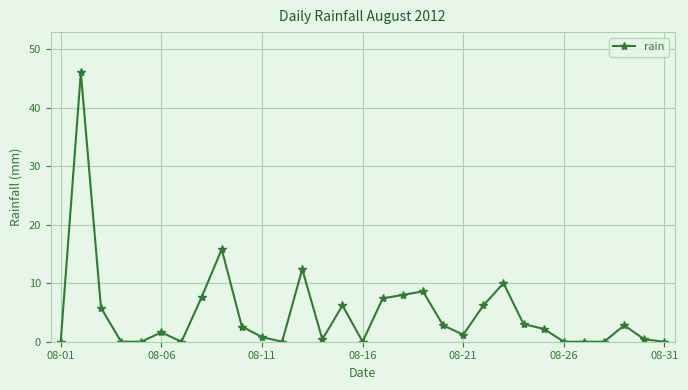

What is the sum of all values?

151.8